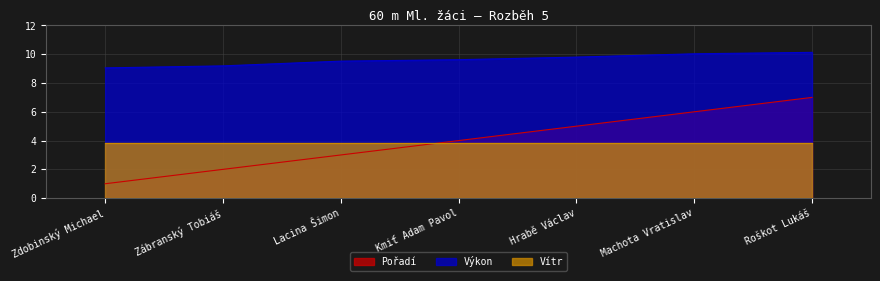

What position from the left is Kmiť Adam Pavol?

4